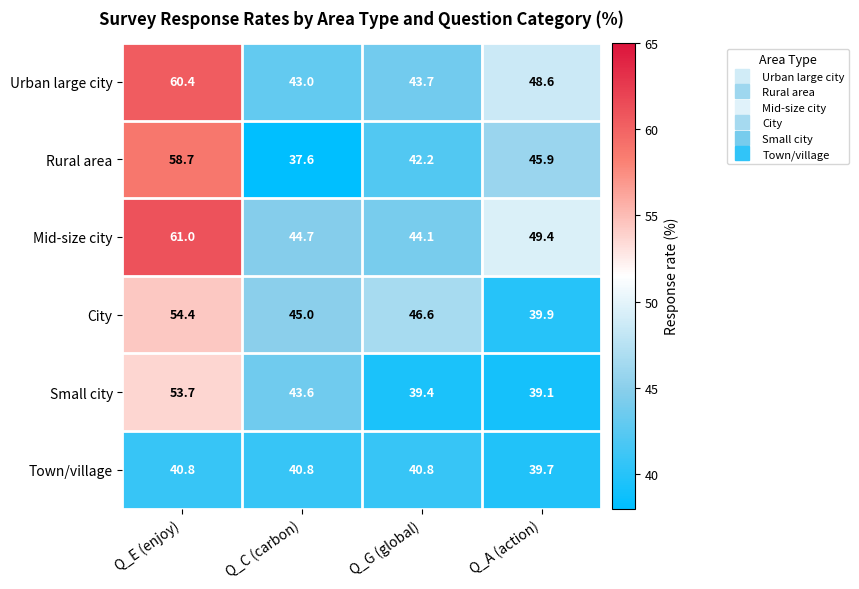

At which label does Rural area reach its peak?

Q_E (enjoy)